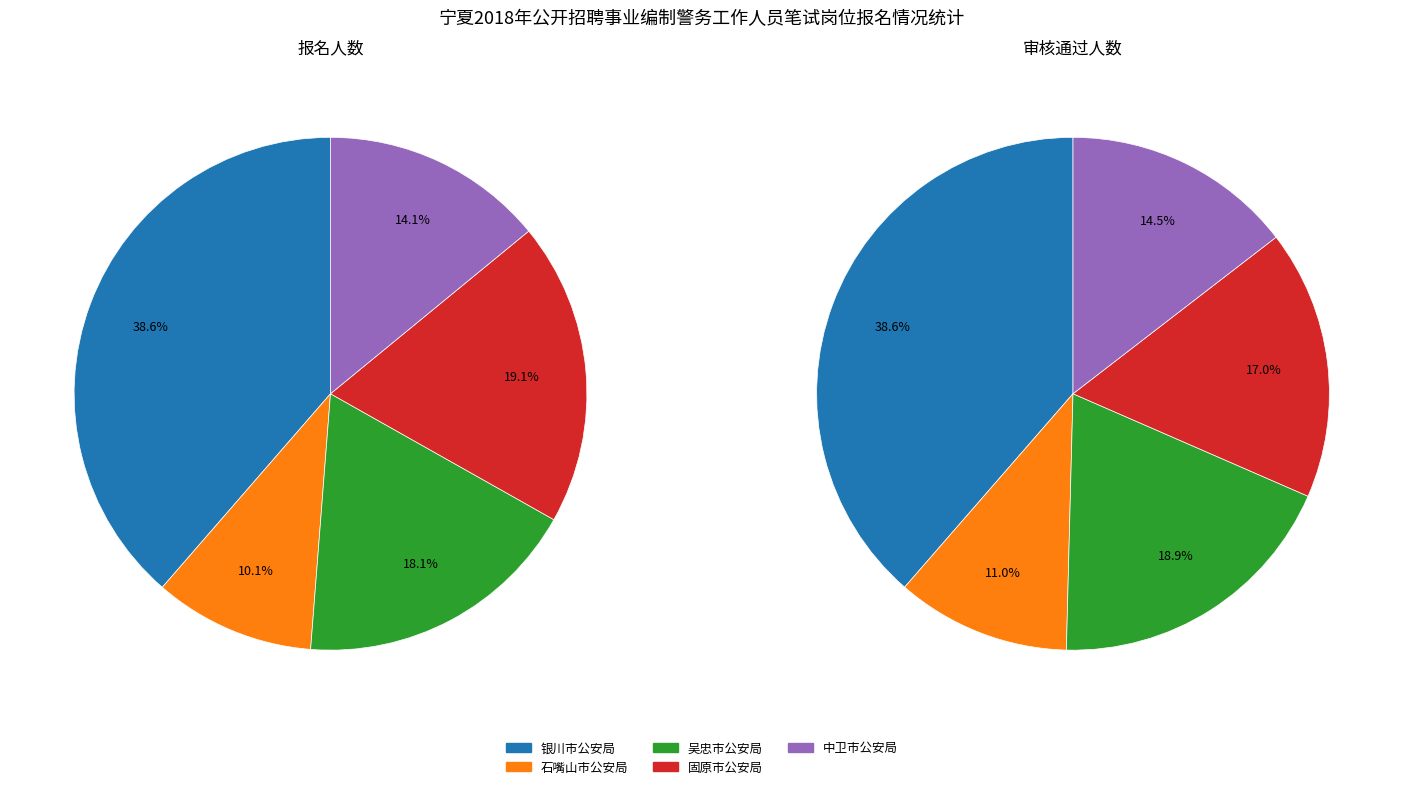

Which series changed the most between 1 and 3?

吴忠市公安局